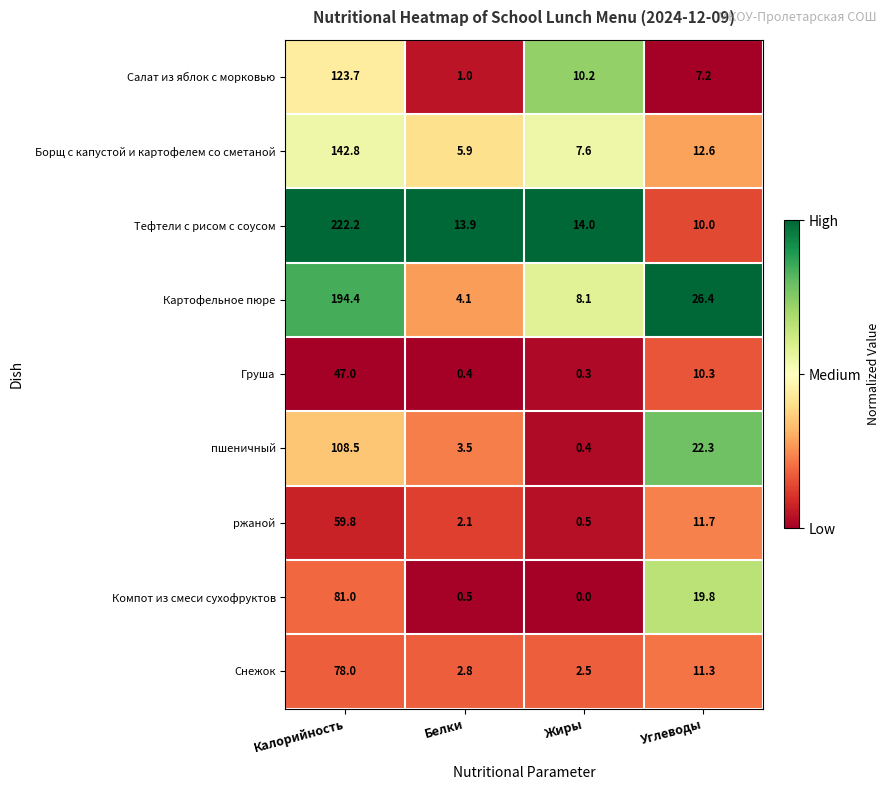

What is the spread (max minus min) of values at Углеводы?

19.2